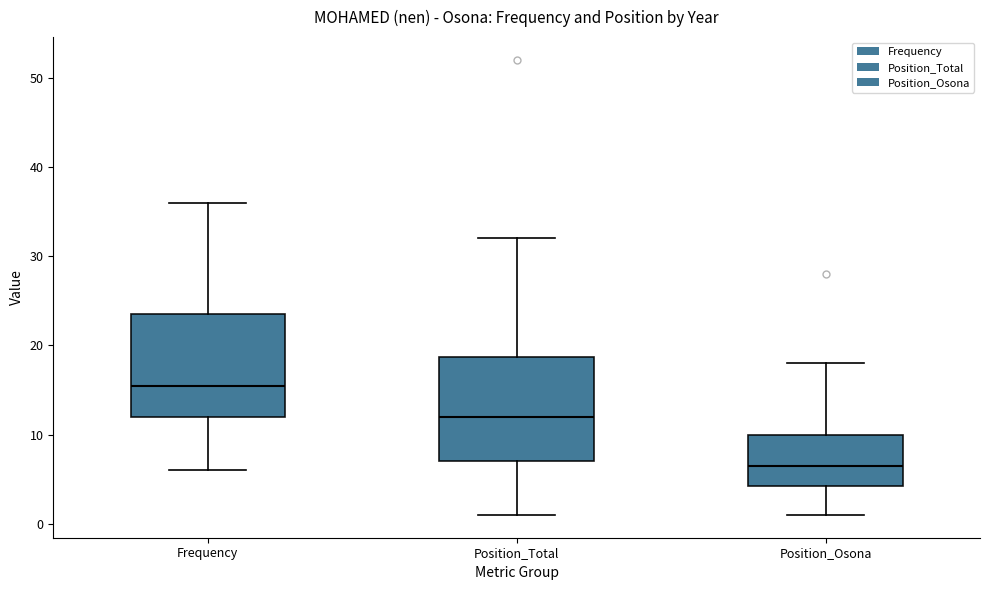

Where does the median line of the box for Position_Total sit on the y-axis? The values are not printed on the chart, so give them approximately, as read against the axis.

12